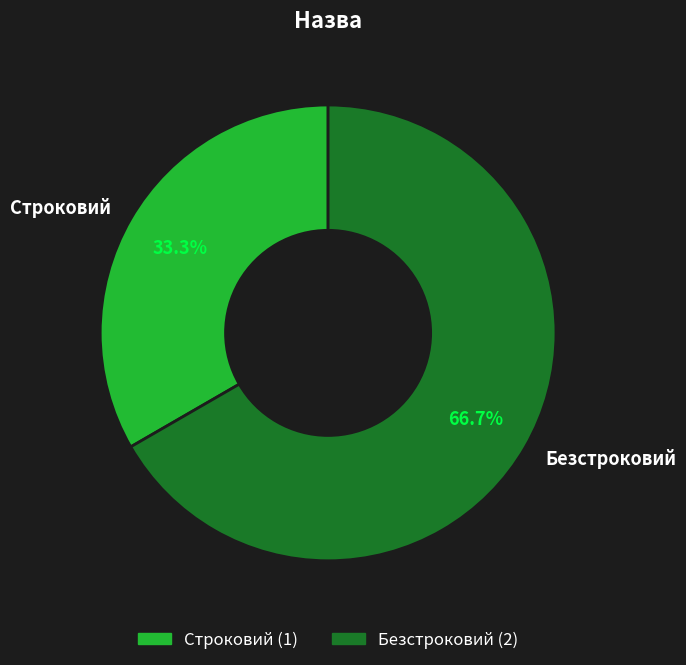

True or false: Безстроковий accounts for 59% of the total.

False